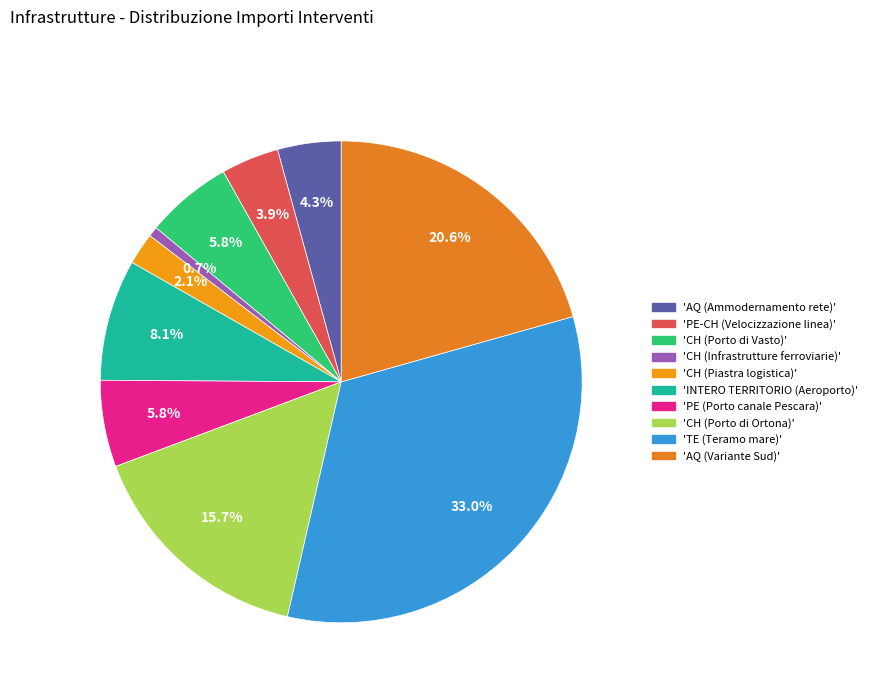

What is the largest slice in the pie chart?

TE (Teramo mare)